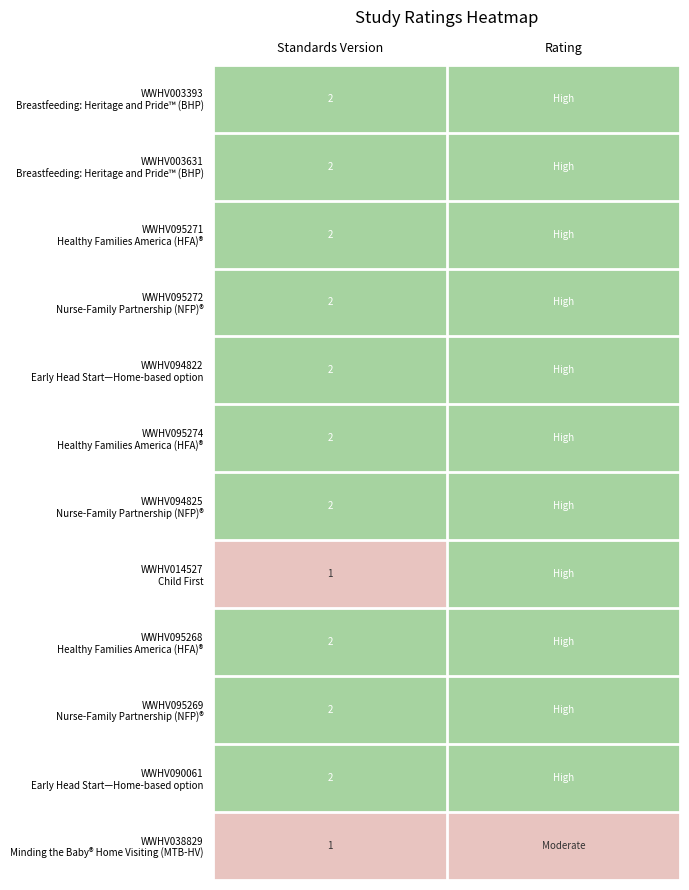

Between Standards Version and Rating, which is larger?

Standards Version